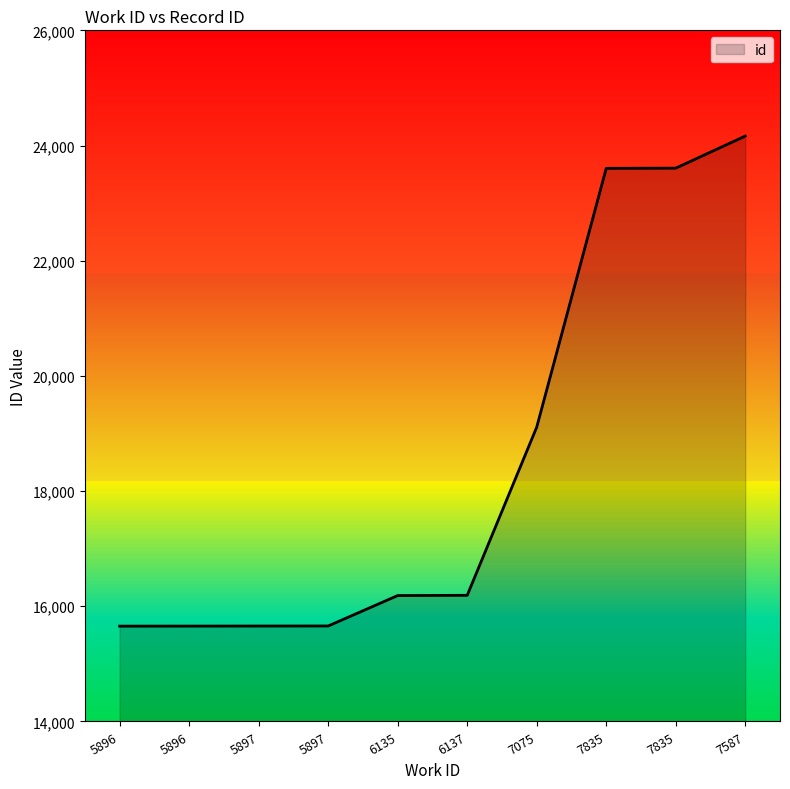

Reading left to right, list all the values displayed in this chart.

5896=15655	5896=15656	5897=15657	5897=15658	6135=16186	6137=16190	7075=19110	7835=23604	7835=23607	7587=24164